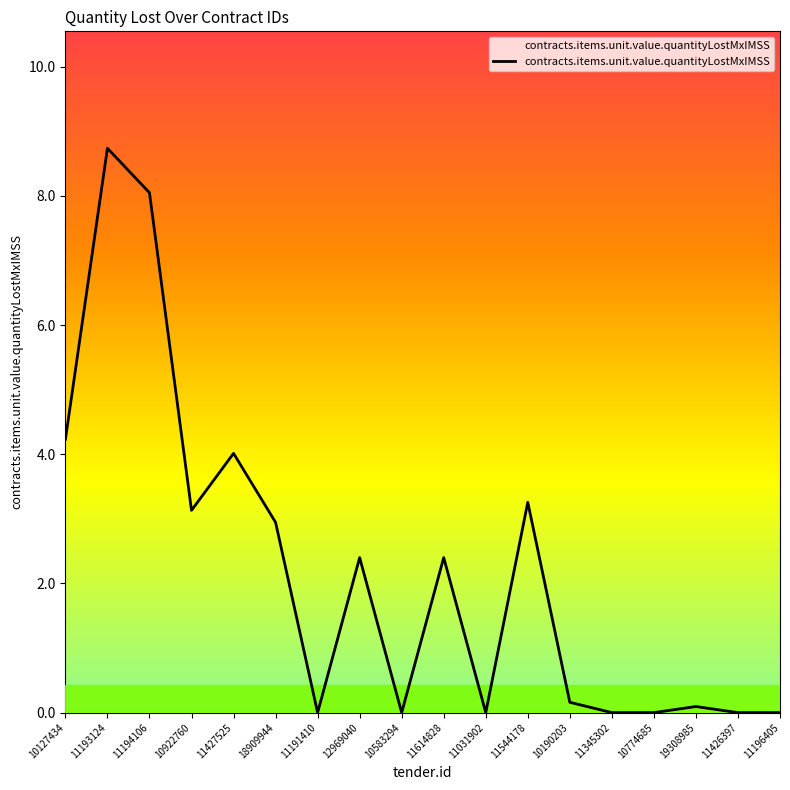

What is the maximum value shown in the chart?

8.7